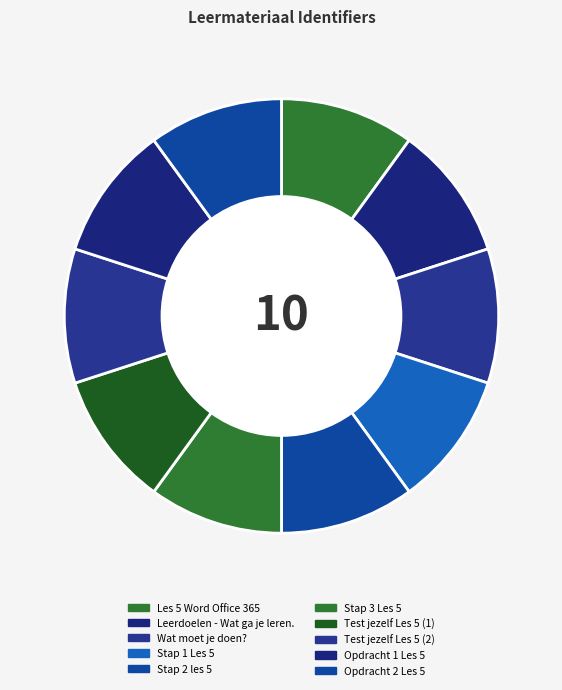

Count the number of slices in the pie.

10